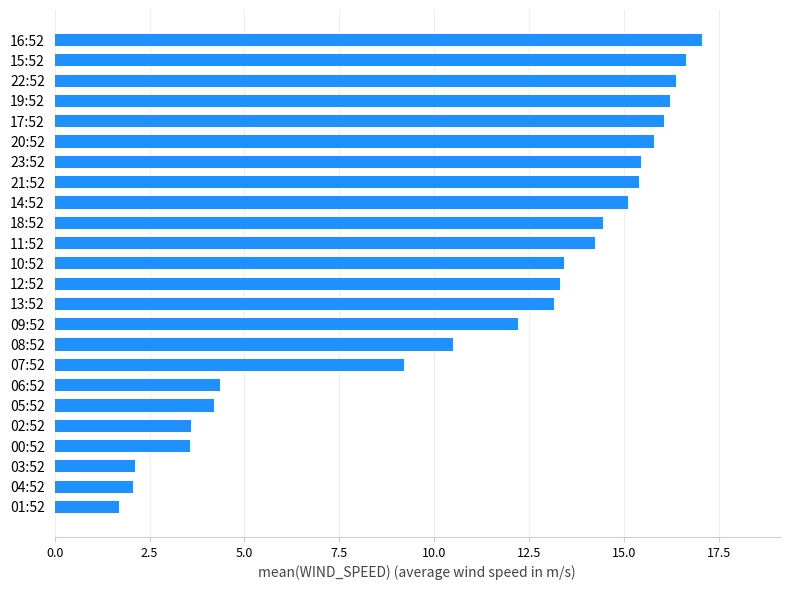

At which label is the value closest to 9?

07:52